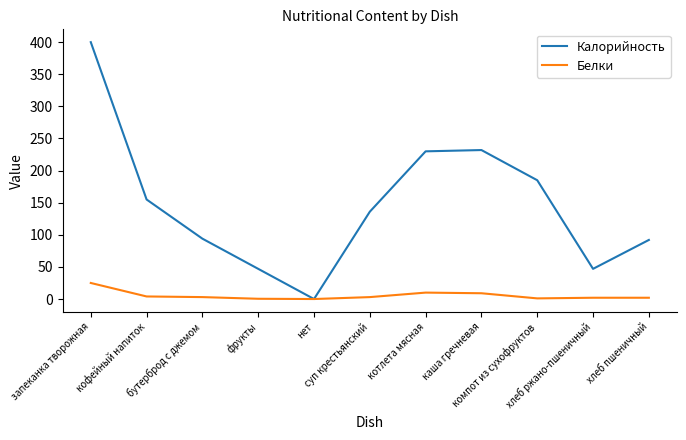

What is the approximate value of Белки at хлеб пшеничный?

2.0